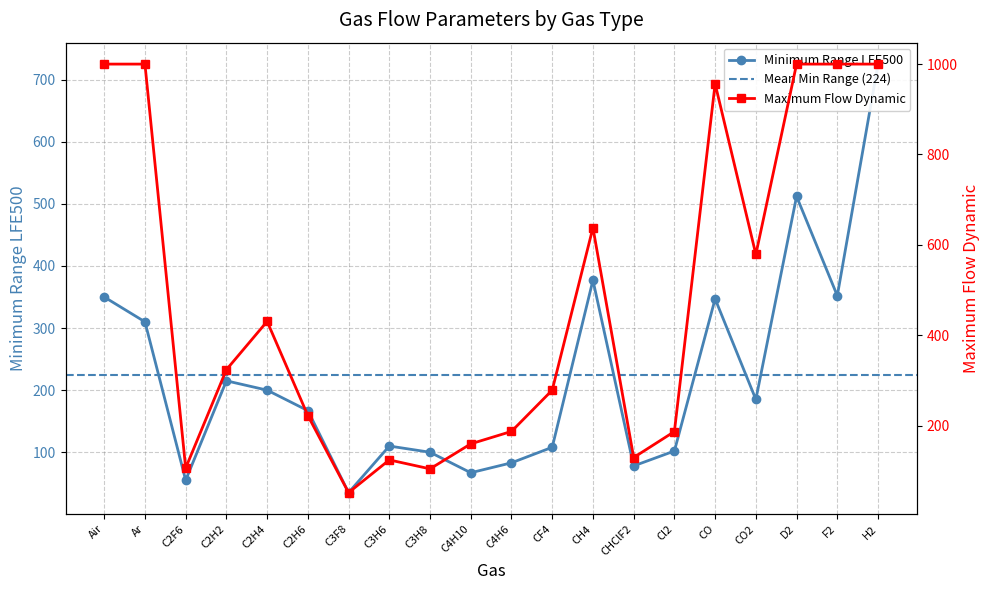

What is the smallest value displayed?

35.0